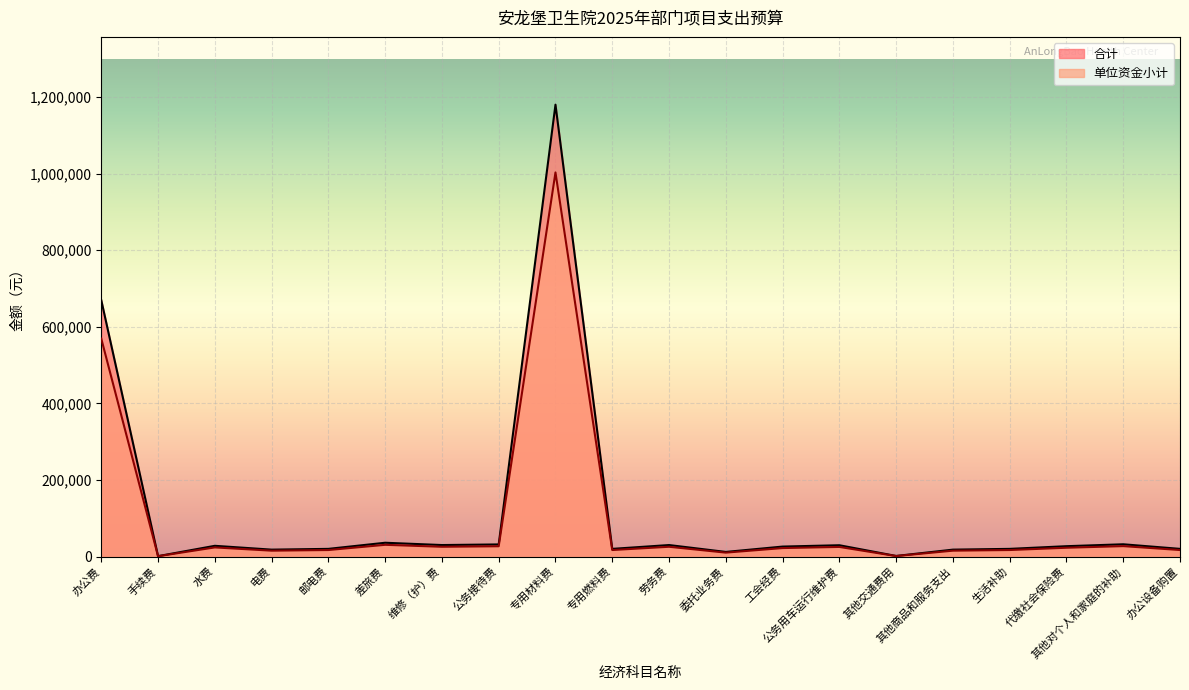

Reading left to right, what are all the values shown in this chart?

合计: 办公费=669400	手续费=1000	水费=28000	电费=18000	邮电费=20000	差旅费=36000	维修（护）费=30000	公务接待费=31600	专用材料费=1180000	专用燃料费=20000	劳务费=30000	委托业务费=12000	工会经费=26000	公务用车运行维护费=29500	其他交通费用=1500	其他商品和服务支出=18000	生活补助=20000	代缴社会保险费=27000	其他对个人和家庭的补助=32000	办公设备购置=20000
单位资金小计: 办公费=568990	手续费=850	水费=23800	电费=15300	邮电费=17000	差旅费=30600	维修（护）费=25500	公务接待费=26860	专用材料费=1003000	专用燃料费=17000	劳务费=25500	委托业务费=10200	工会经费=22100	公务用车运行维护费=25075	其他交通费用=1275	其他商品和服务支出=15300	生活补助=17000	代缴社会保险费=22950	其他对个人和家庭的补助=27200	办公设备购置=17000